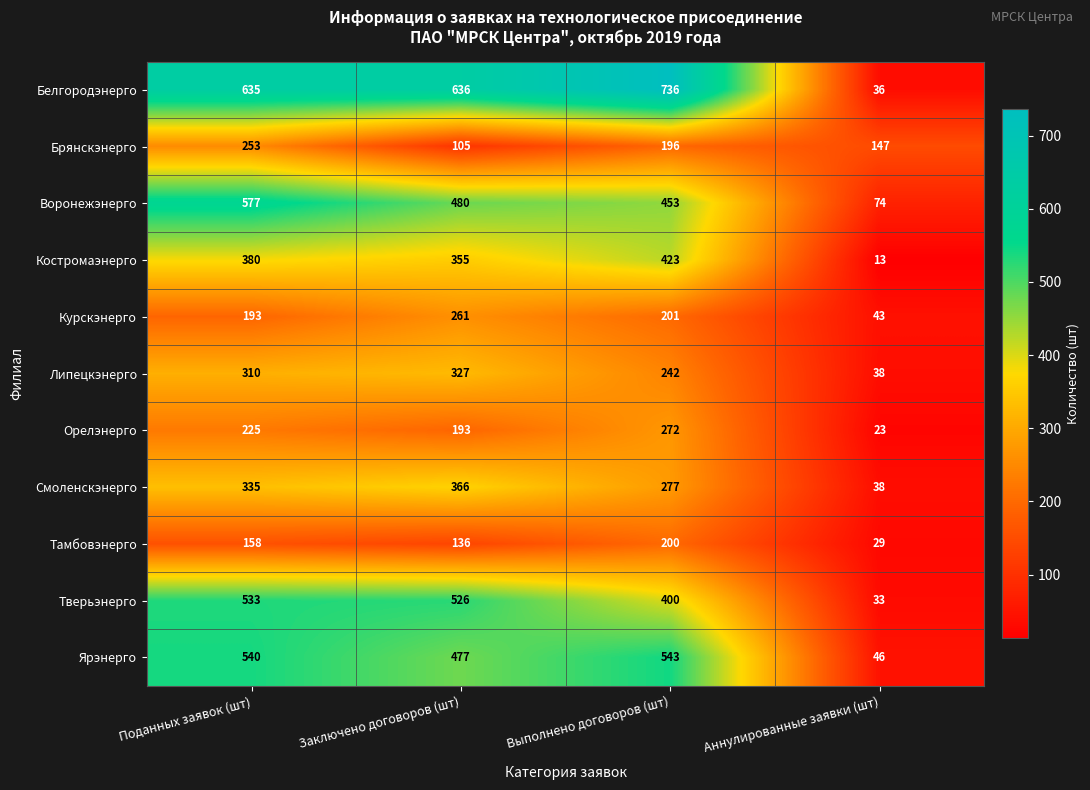

Where does the Воронежэнерго series first go above 480?

Поданных заявок (шт)